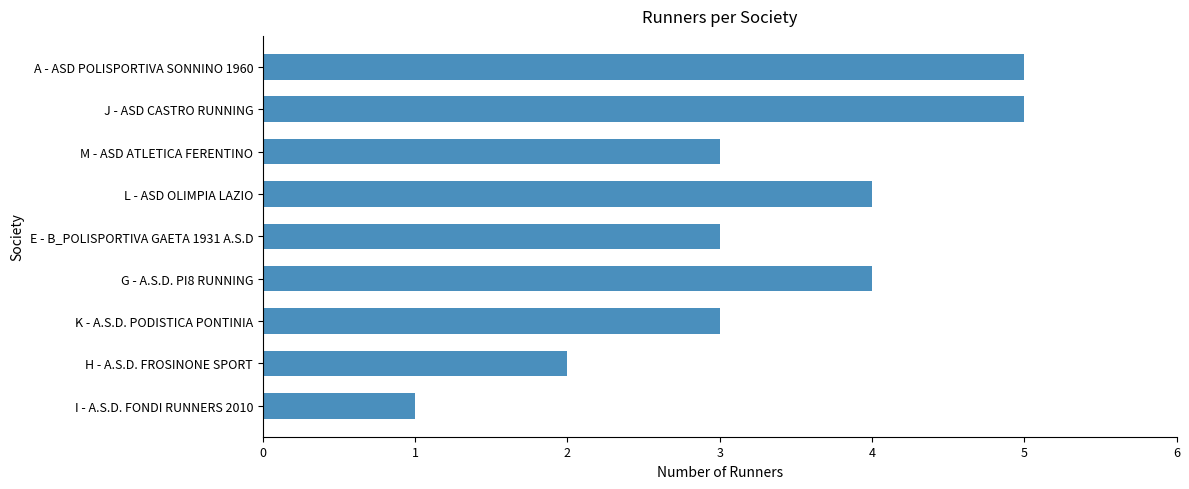

The chart shows a value of 2 at A - ASD POLISPORTIVA SONNINO 1960. True or false?

False